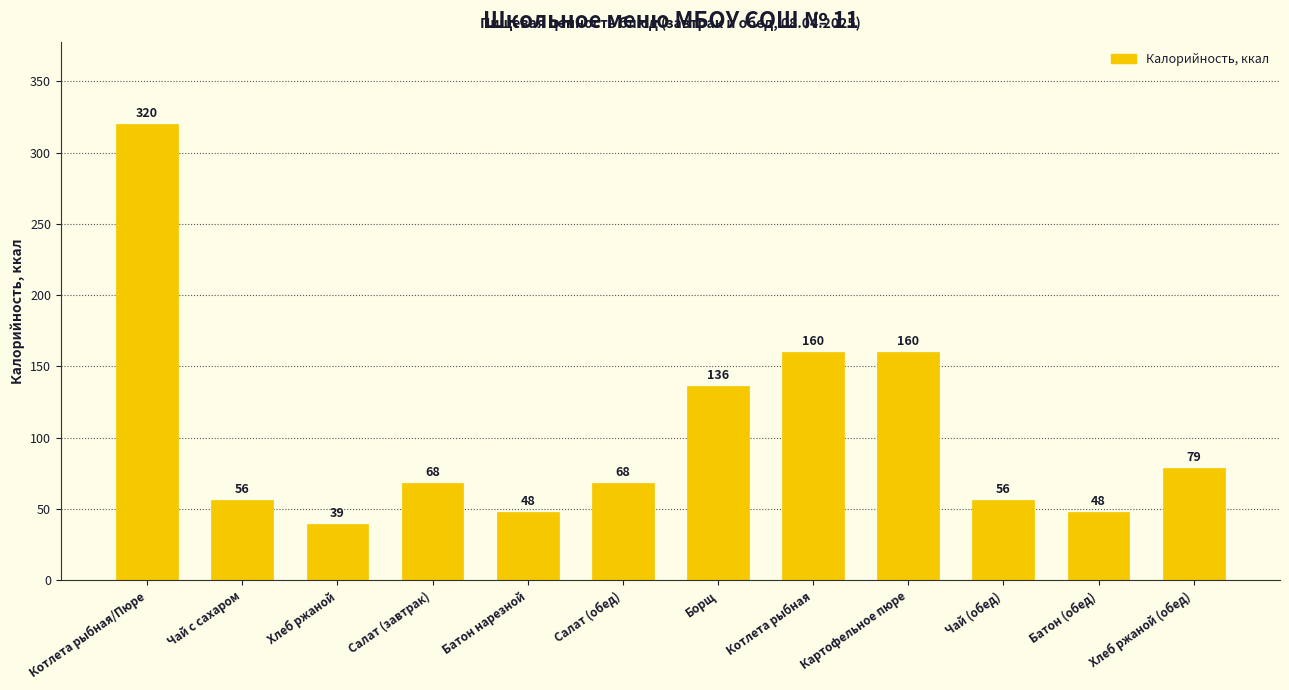

What is the minimum value shown in the chart?

39.3